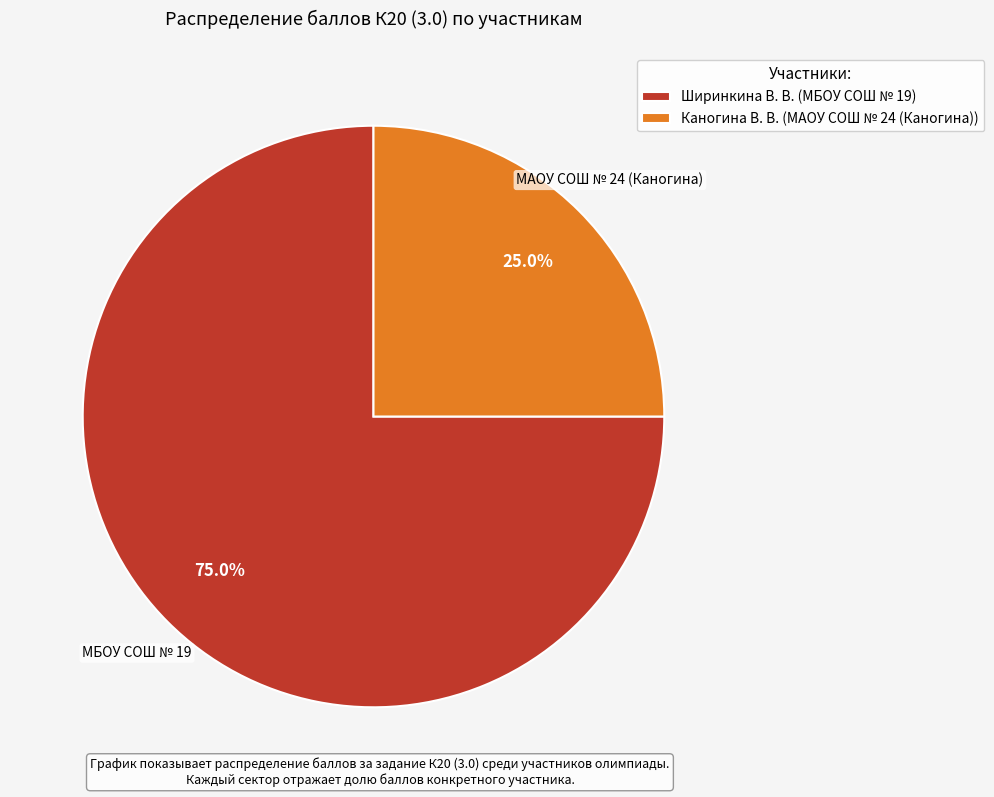

Which slice is the smallest?

Каногина В. В. (МАОУ СОШ № 24 (Каногина))